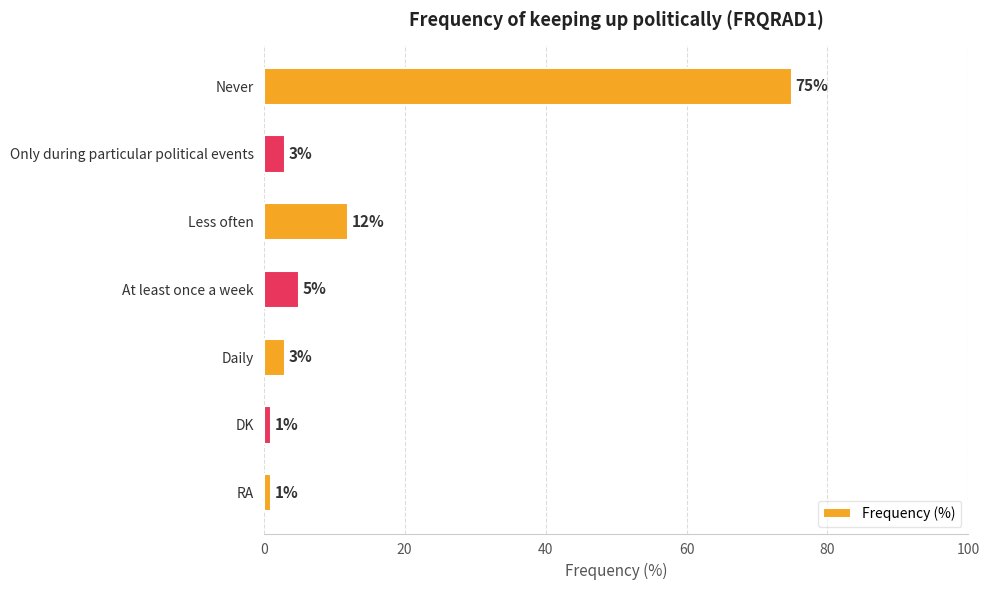

What is the average value?

14